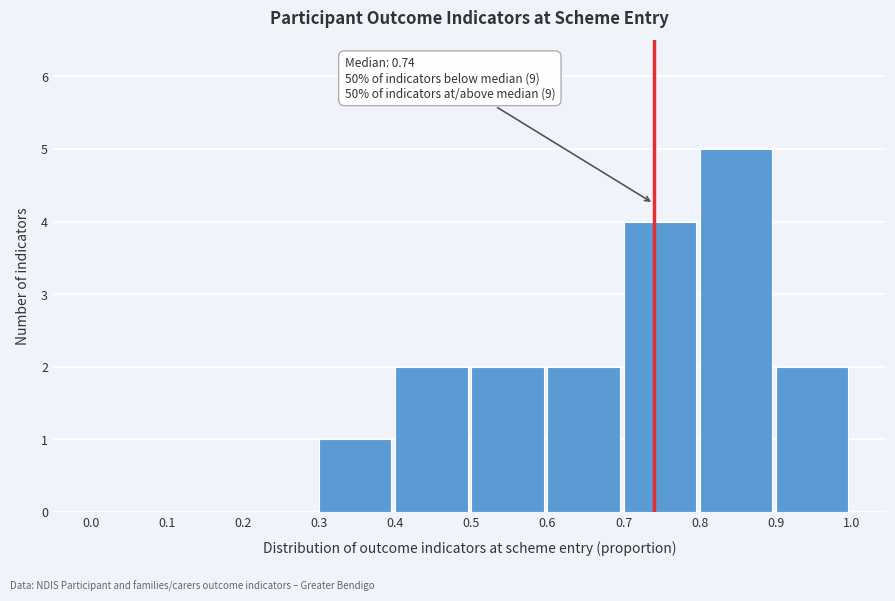

Over which range of the x-axis is the bar tallest?

0.8 to 0.9